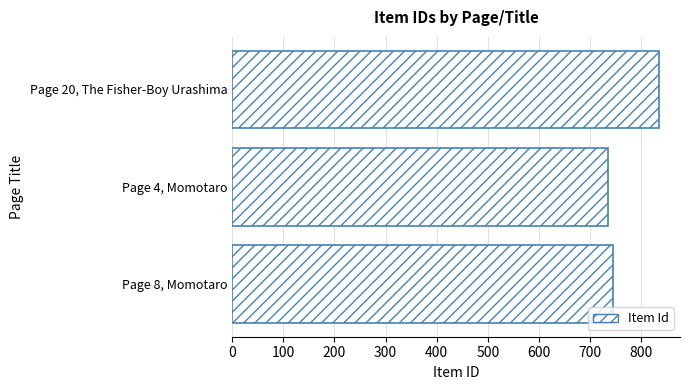

How many bars are there in total?

3